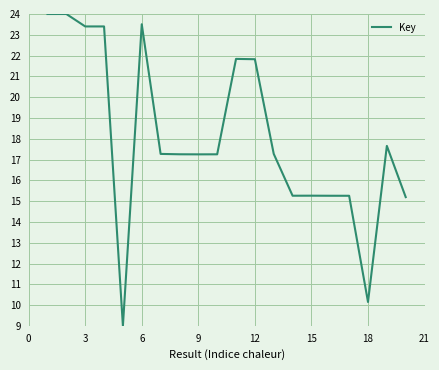

True or false: there are more than 2 points higher than both neighbors.

True